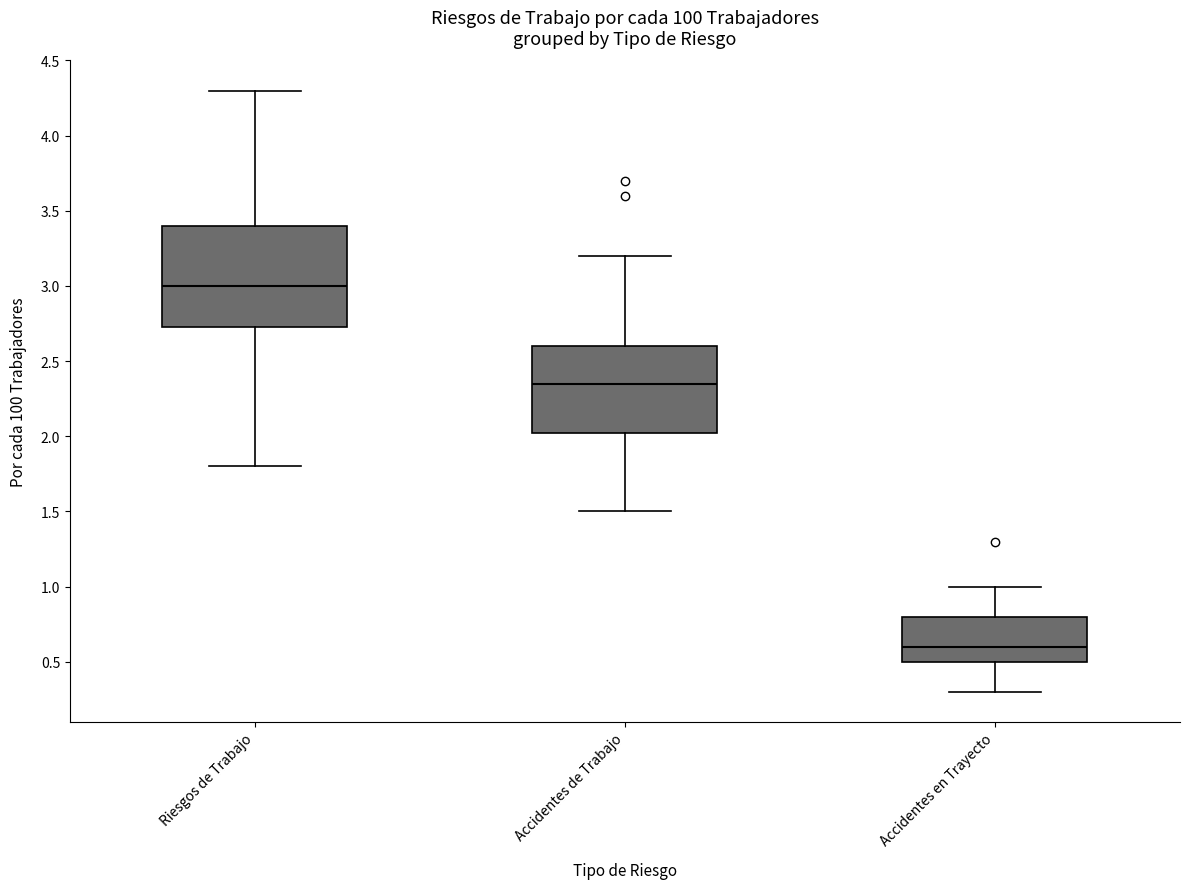

Where does the lower whisker of the box for Accidentes de Trabajo end on the y-axis? The values are not printed on the chart, so give them approximately, as read against the axis.

1.50